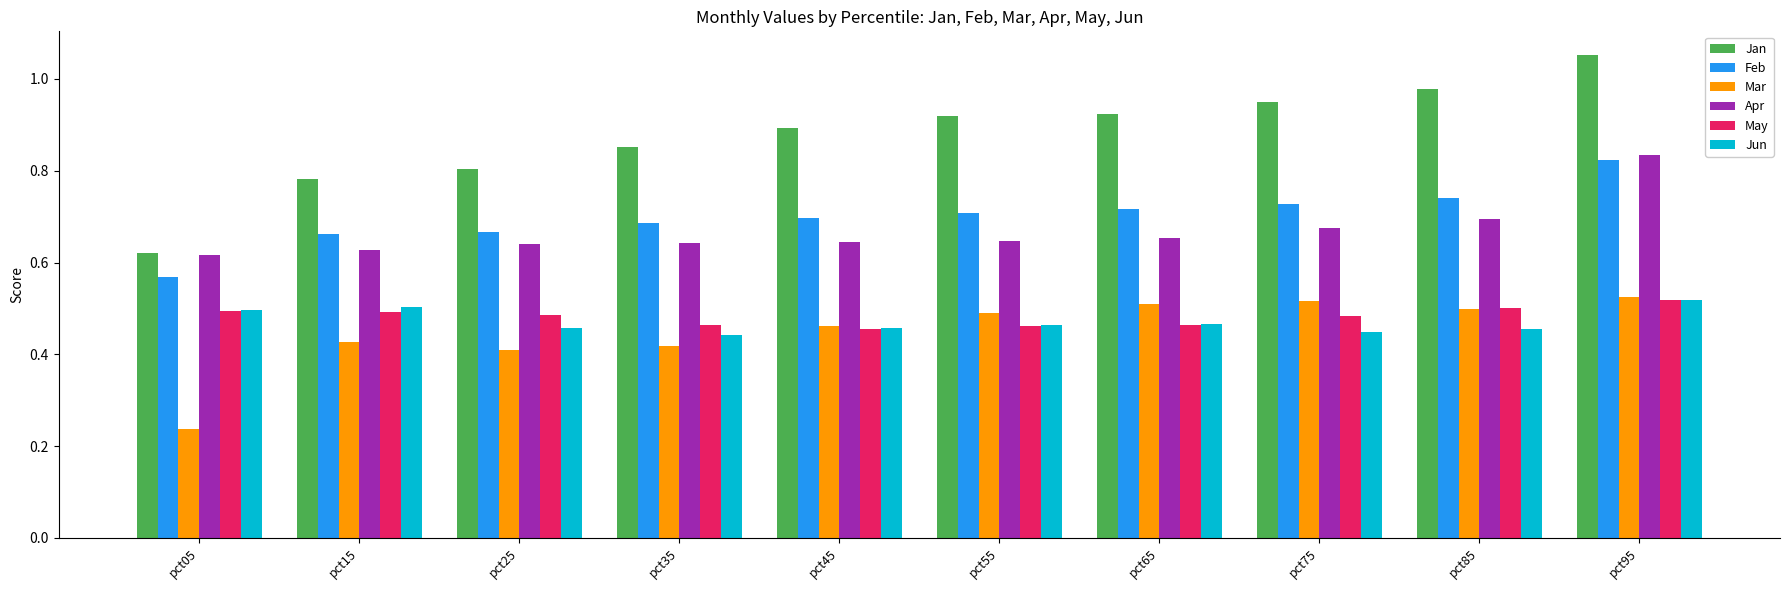

Which series has the largest range (max minus min)?

Jan